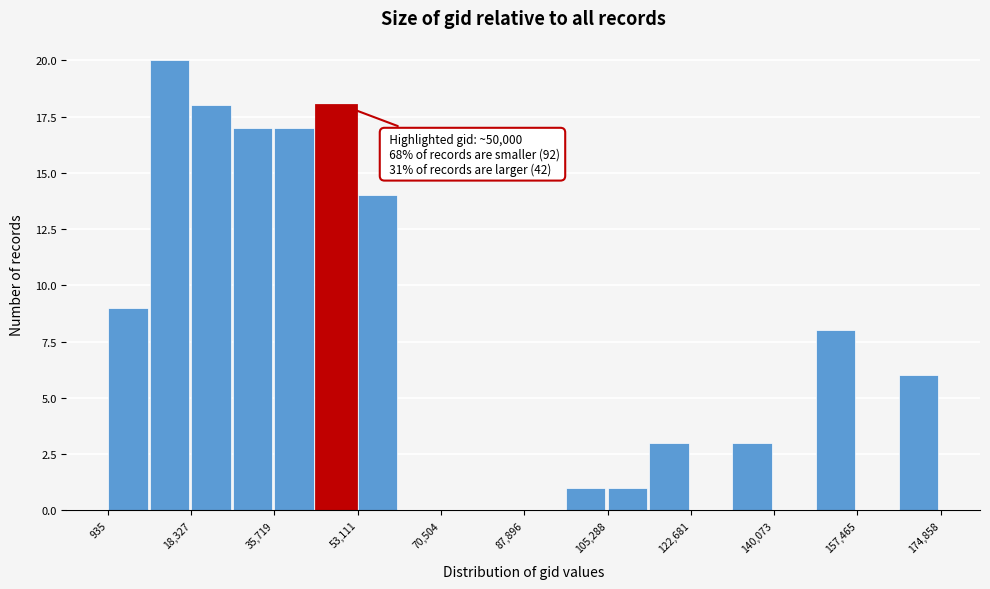

Which range on the x-axis has the tallest bar?

10000 to 18000